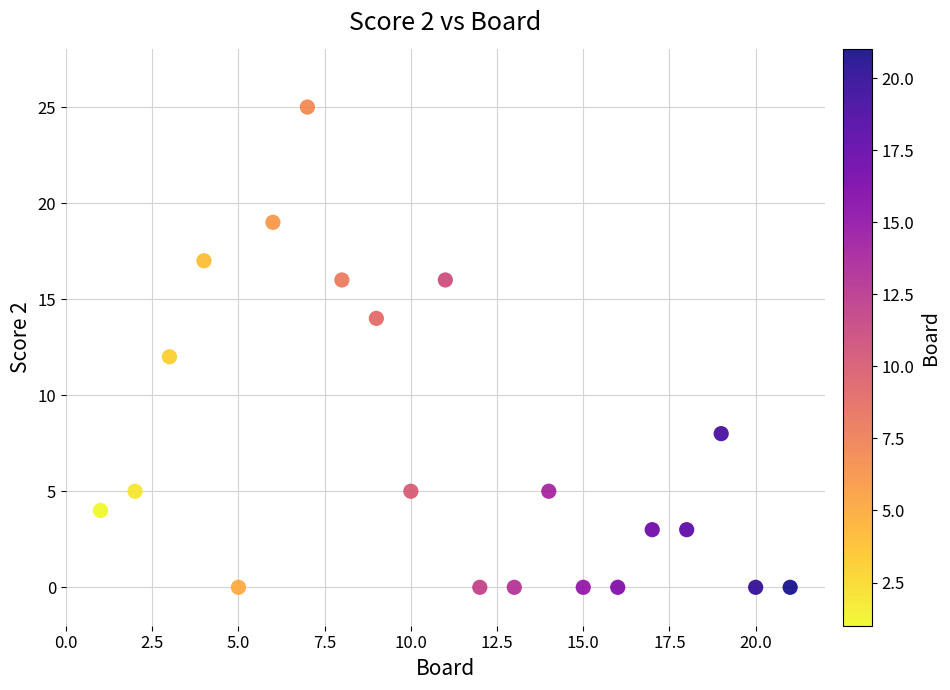

What is the range of Y values (max minus min)?

25